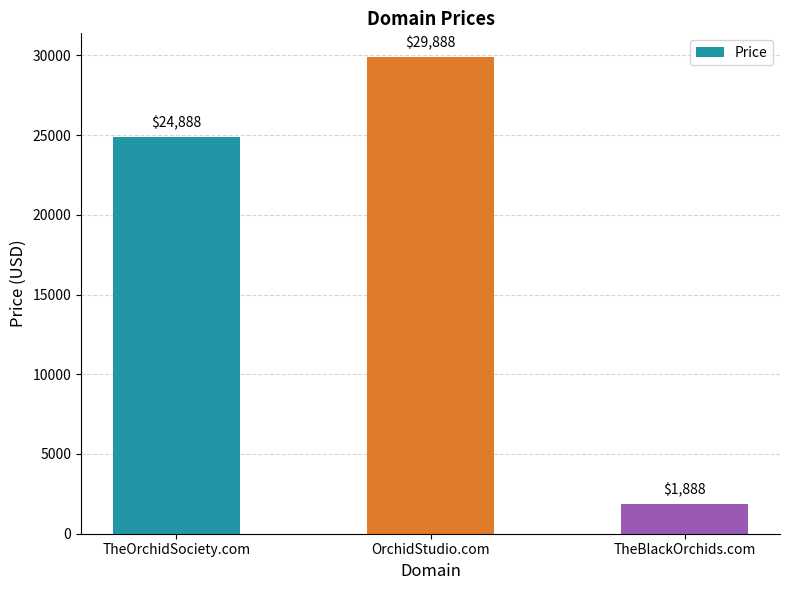

How many data points are less than 24888?

1